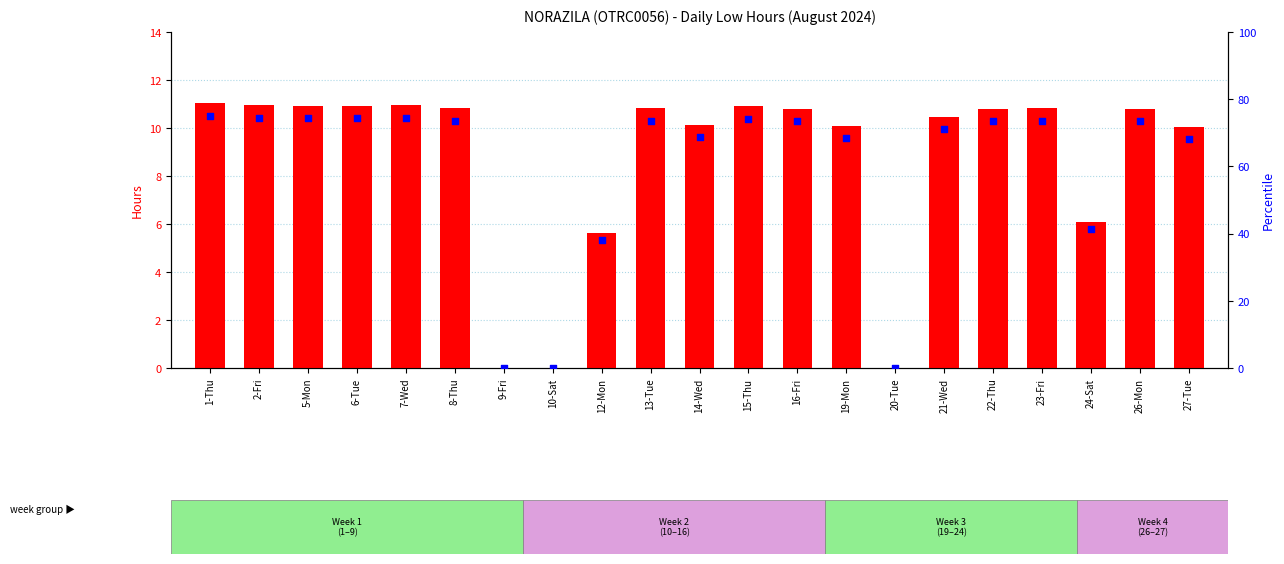

What is the total value across all series at 5-Mon?

85.2